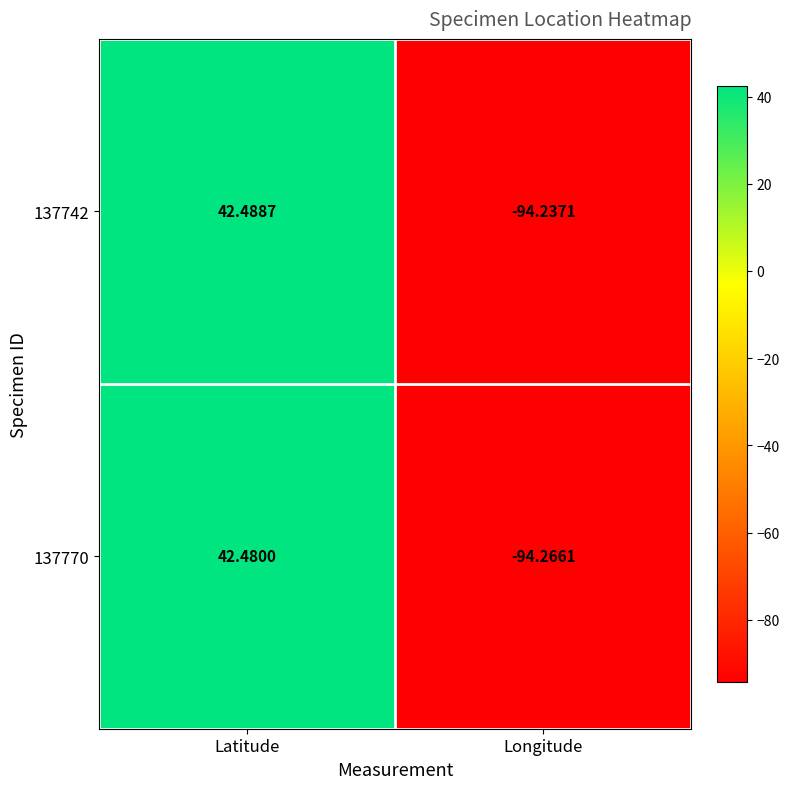

Where is 137742 nearest to the value -25?

Latitude